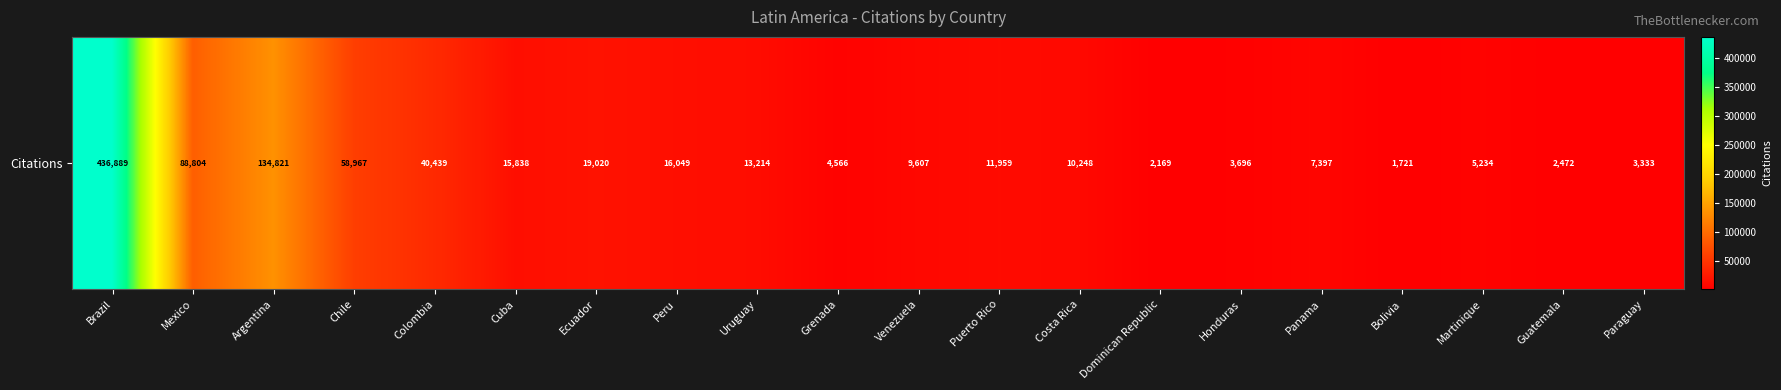

What is the sum of the values at Colombia and Guatemala?

42911